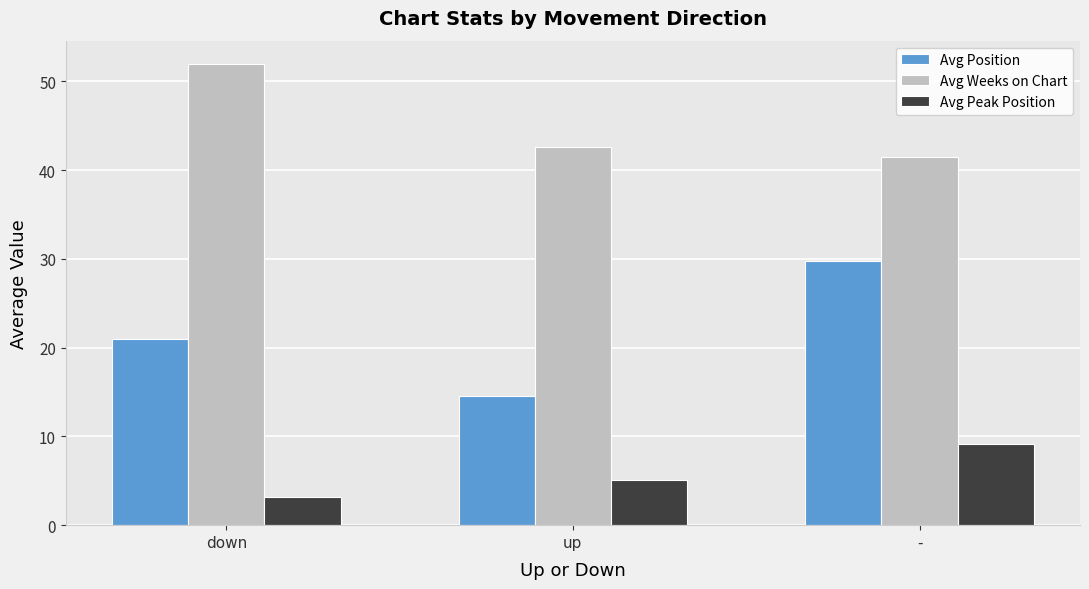

Is the value of Avg Peak Position at - greater than the value of Avg Position at -?

No